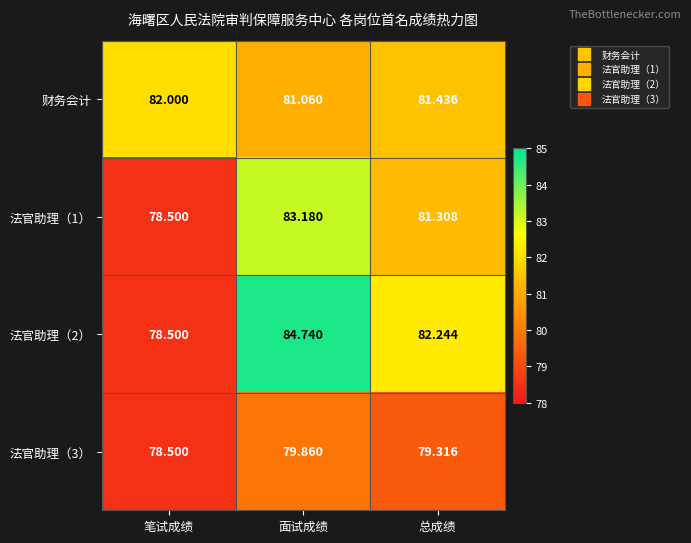

At which label is 财务会计 closest to 81?

面试成绩